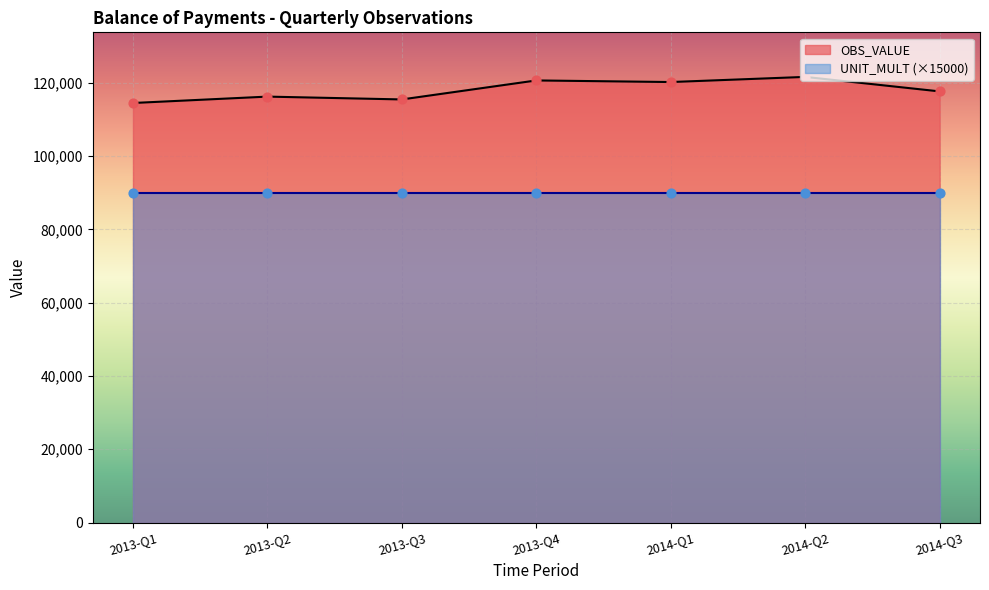

Which has a higher value, 2013-Q2 or 2013-Q4?

2013-Q4